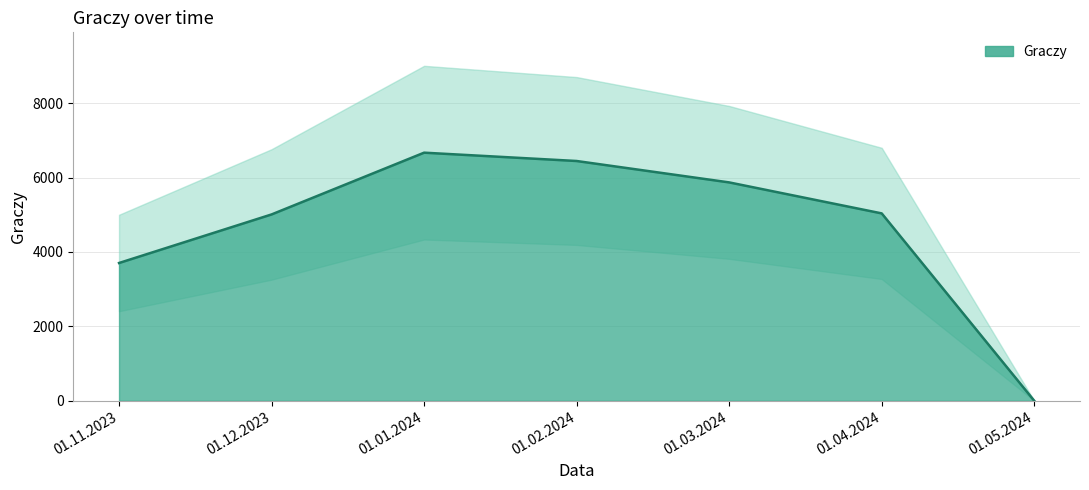

How many interior local peaks (higher than both neighbors) does the data have?

1